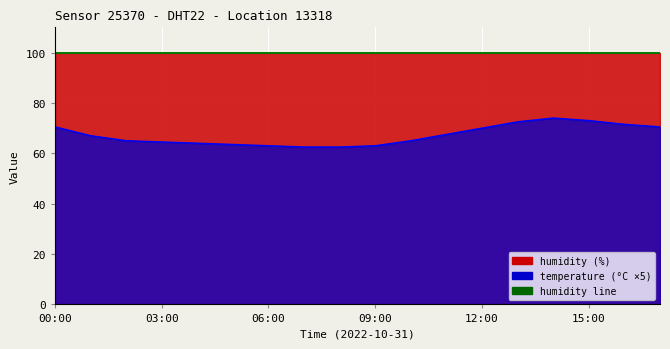

At which label does temperature ×5 (line) reach its minimum?

7